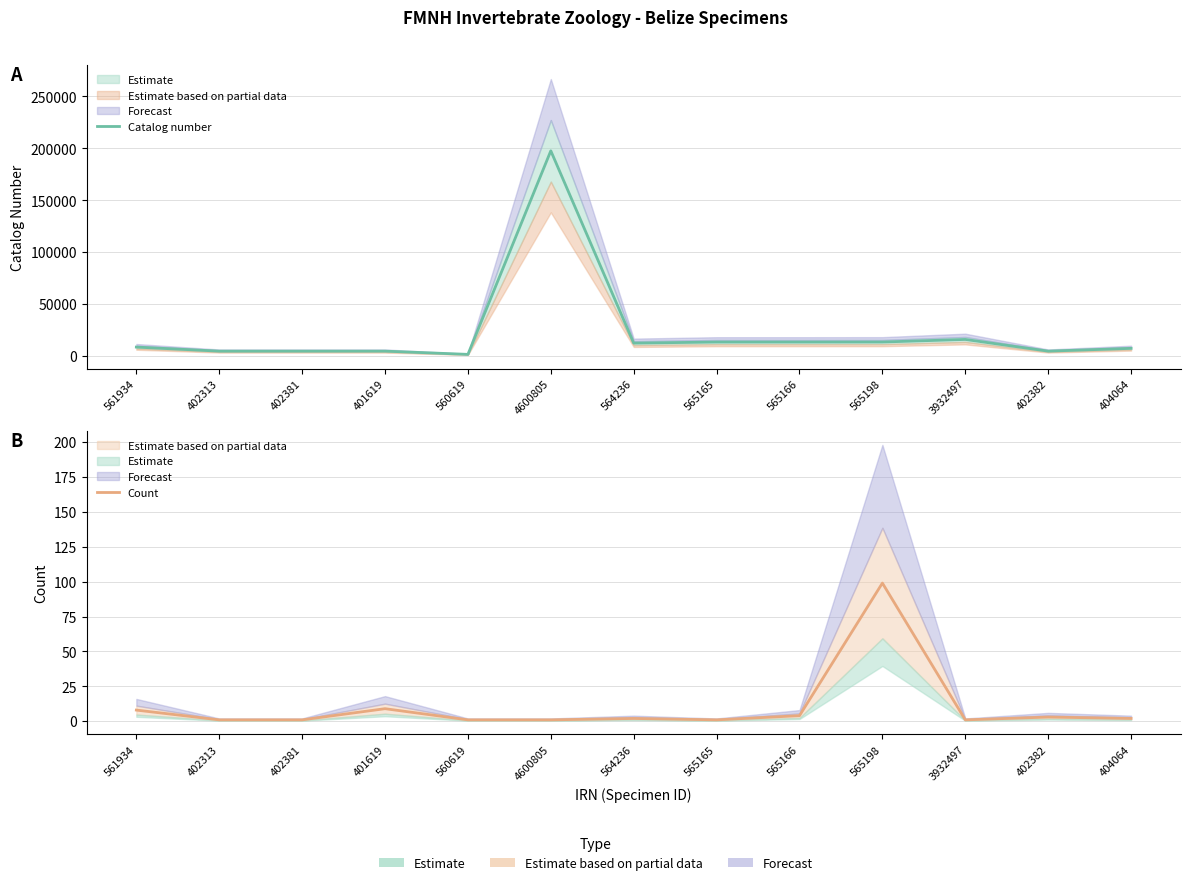

How many data points does each series have?

13